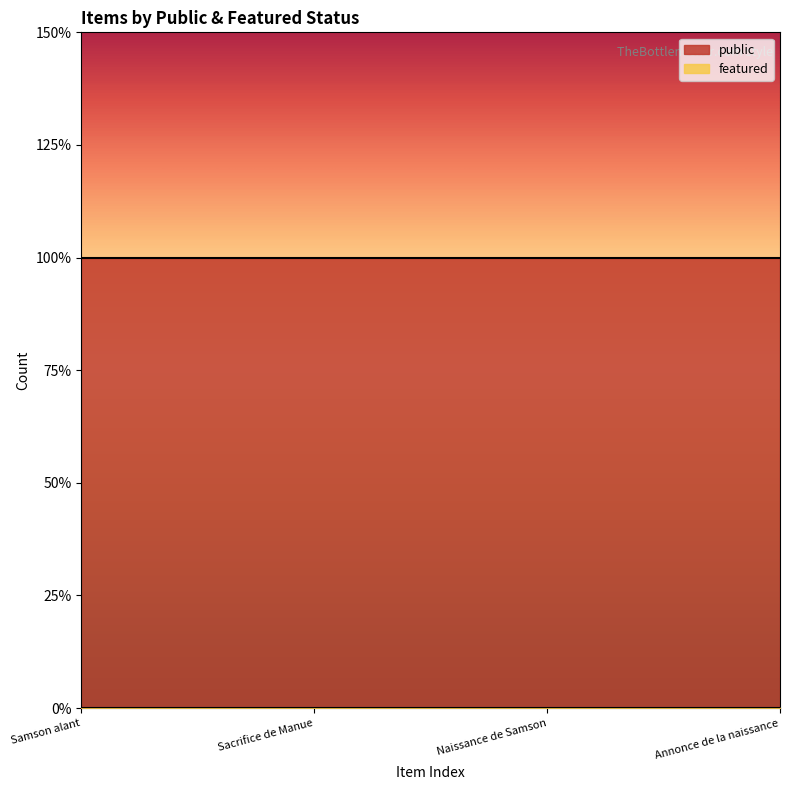

Reading left to right, transcribe all the data shown in this chart.

public: 1	1	1	1
featured: 0	0	0	0